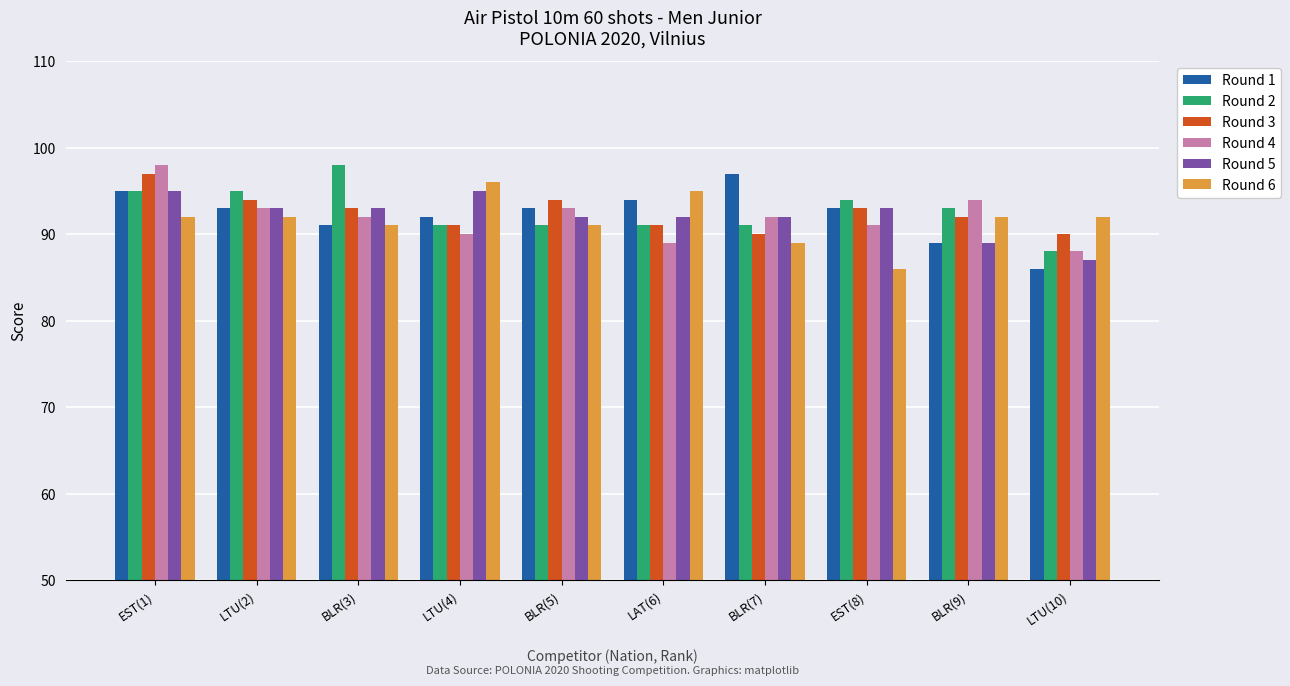

What is the total value across all series at LTU(2)?

560